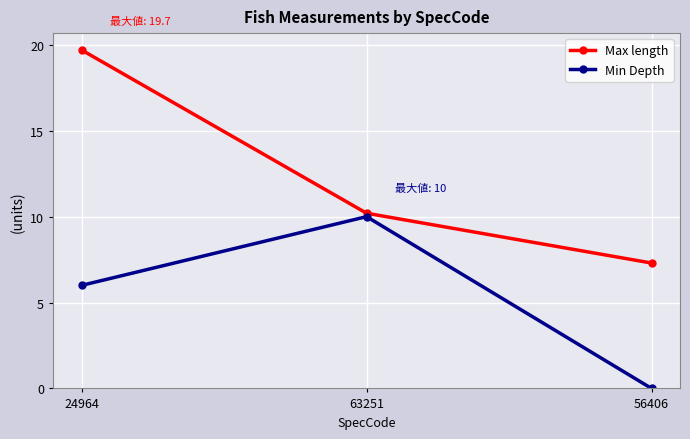

What is the spread (max minus min) of values at 63251?

0.2